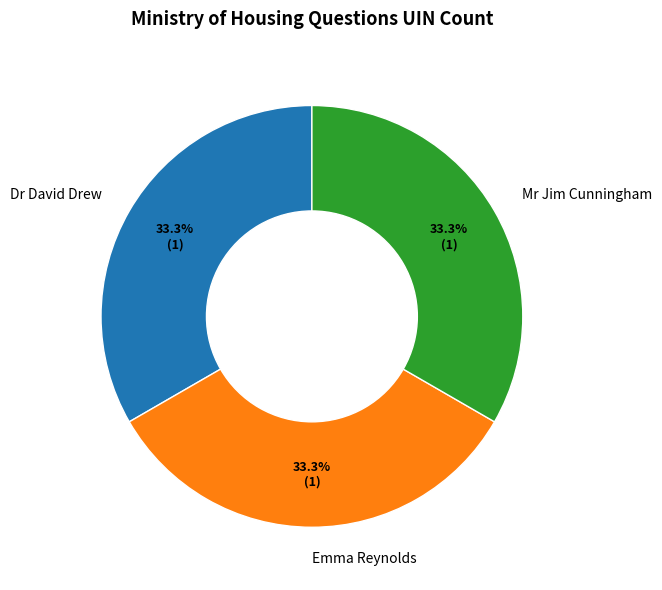

How many segments does this pie chart have?

3